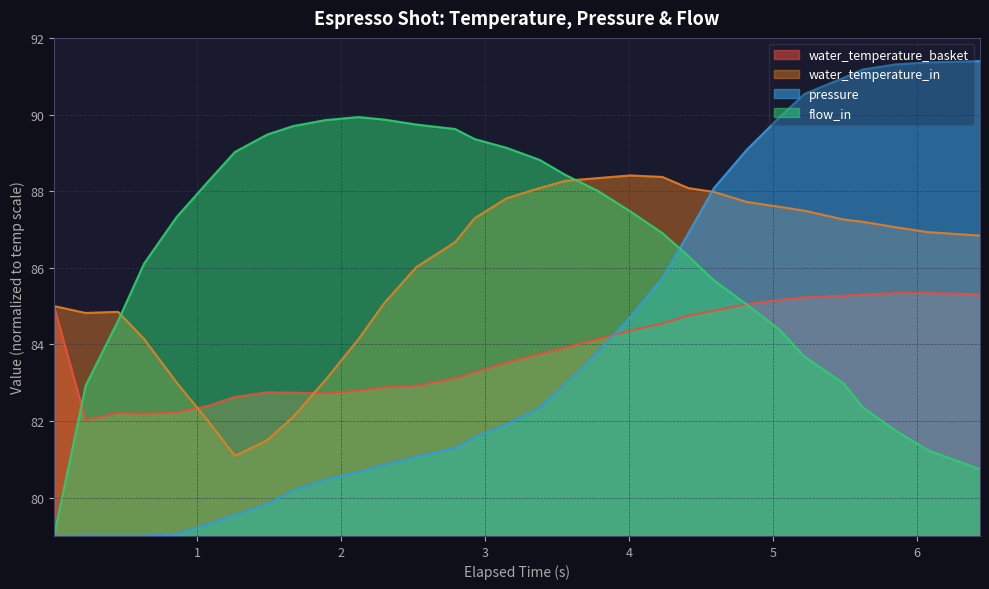

At which label is water_temperature_in closest to 84?

0.629